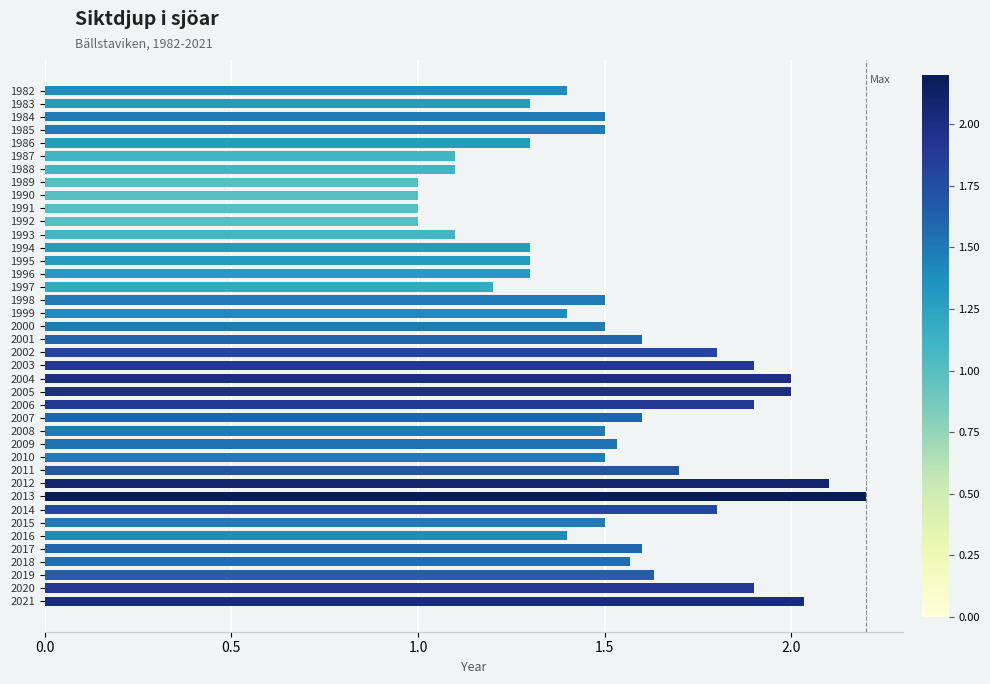

What is the value of the 1st bar from the top?

1.4